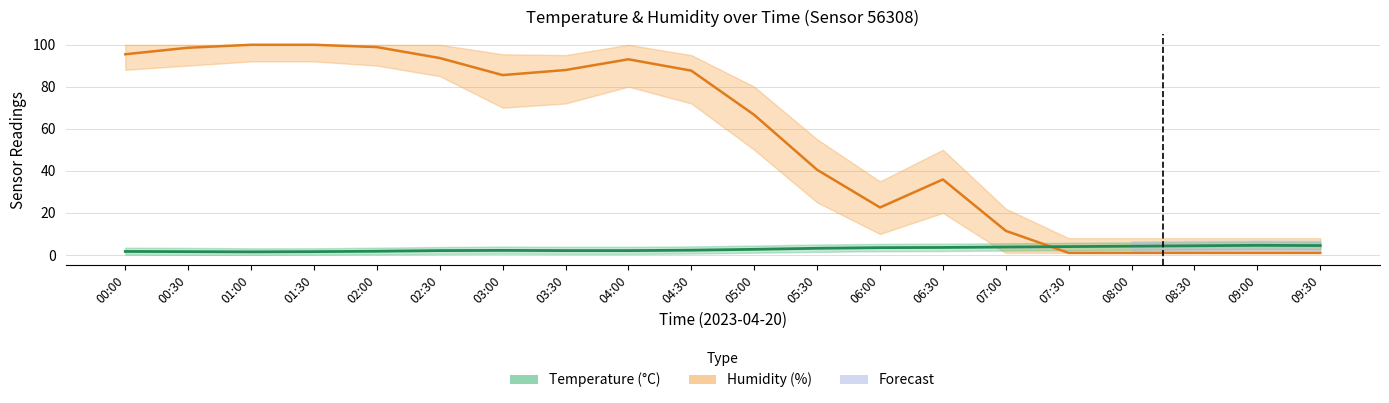

How many values in the humidity series exceed 85?

10